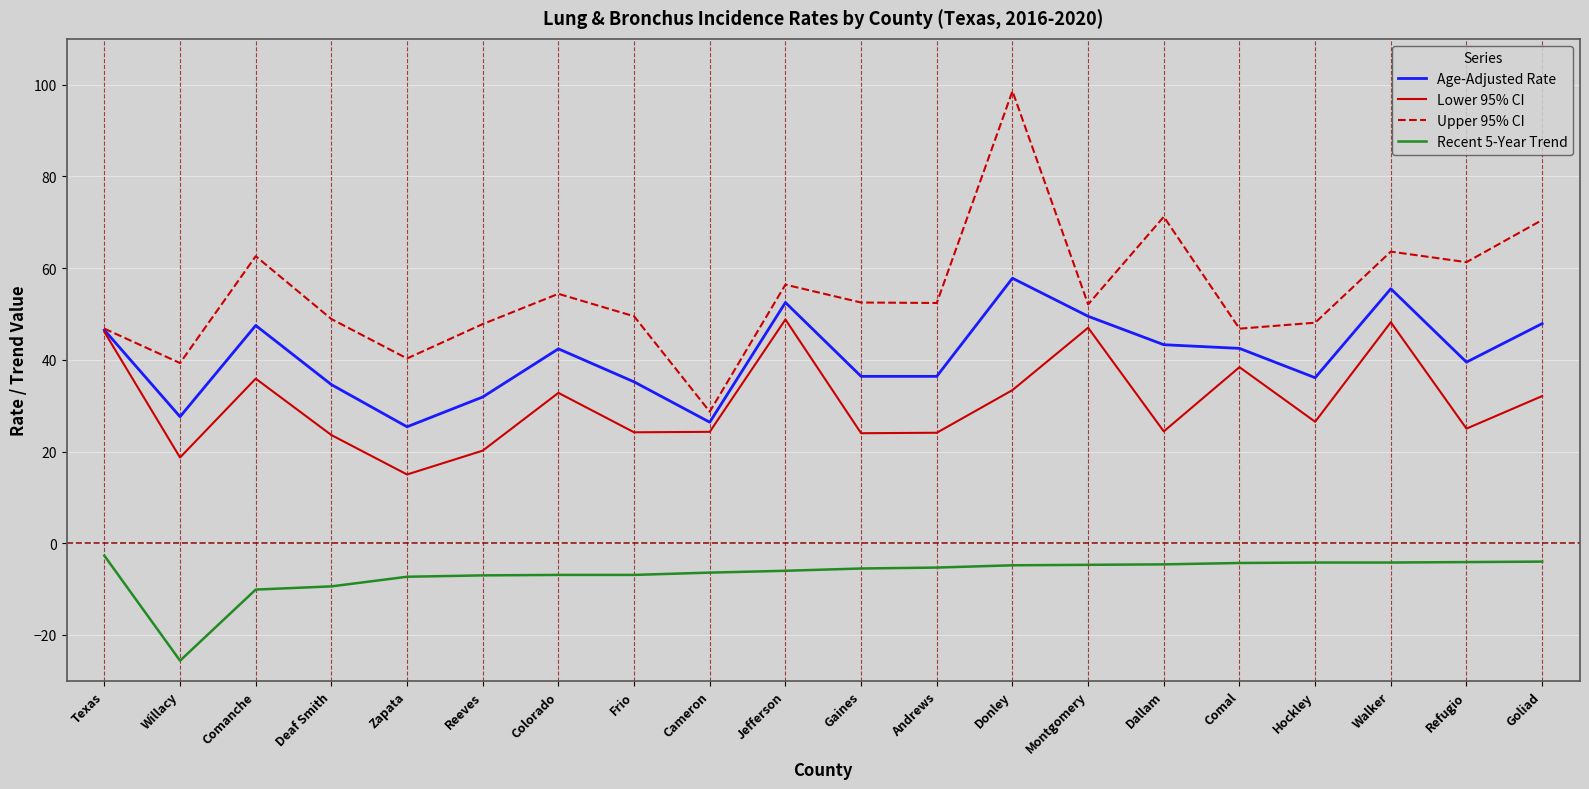

List the series in order of their overall mean, lowest first.

Recent 5-Year Trend, Lower 95% CI, Age-Adjusted Rate, Upper 95% CI